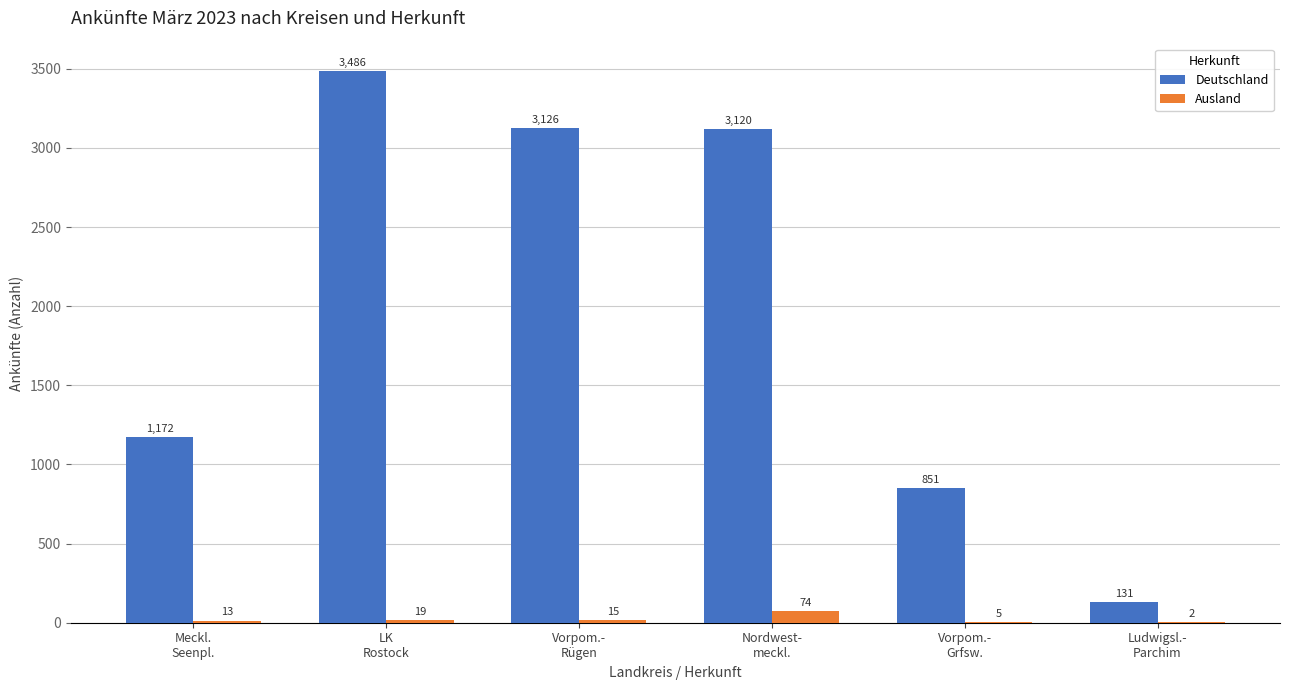

What is the maximum value shown in the chart?

3486